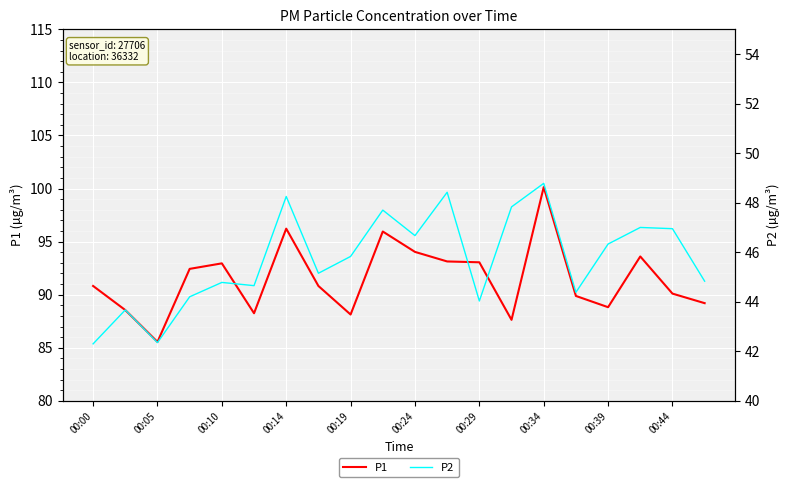

True or false: P1 has a value of 94.0 at 00:24.

True